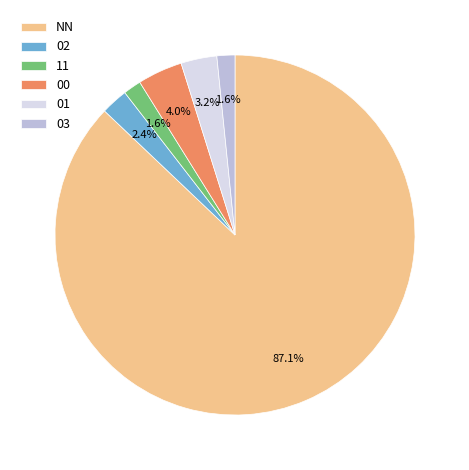

What percentage is the NN slice, to the nearest percent?

87%